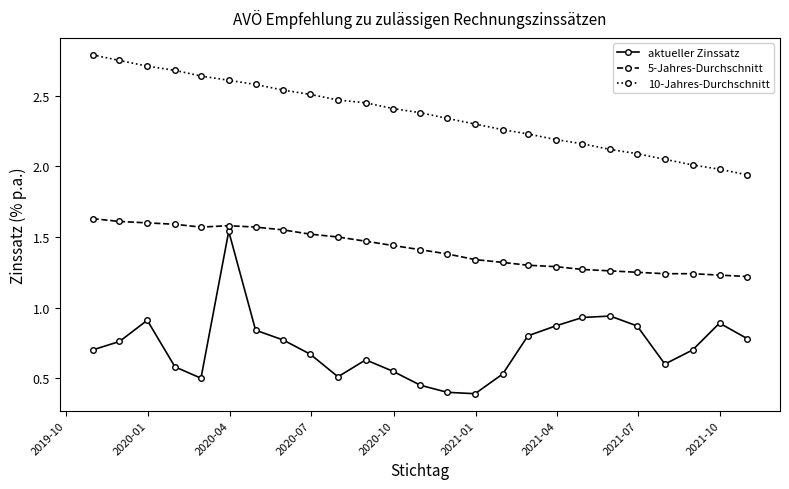

How many series are shown in this chart?

3